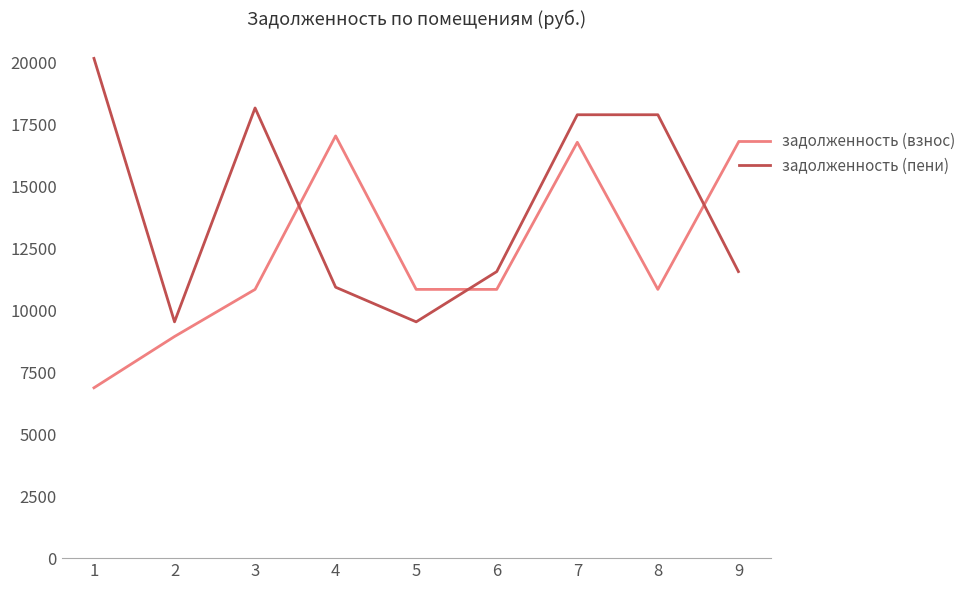

The задолженность (взнос) series shows 16769.0 at 9. True or false?

True